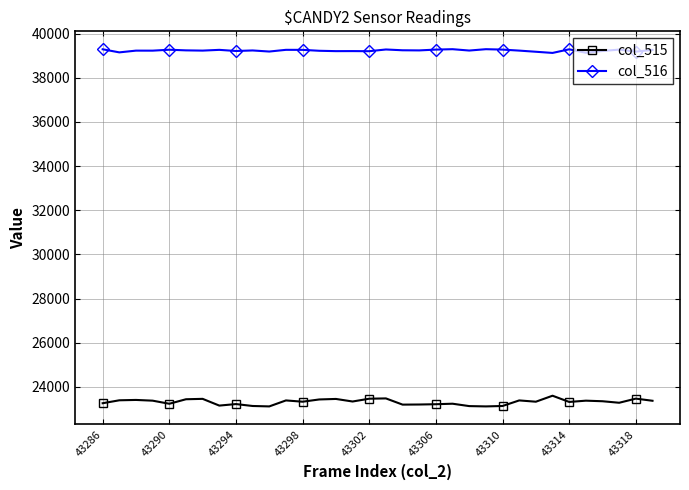

At how many categories does at least one series exceed 37894?

34